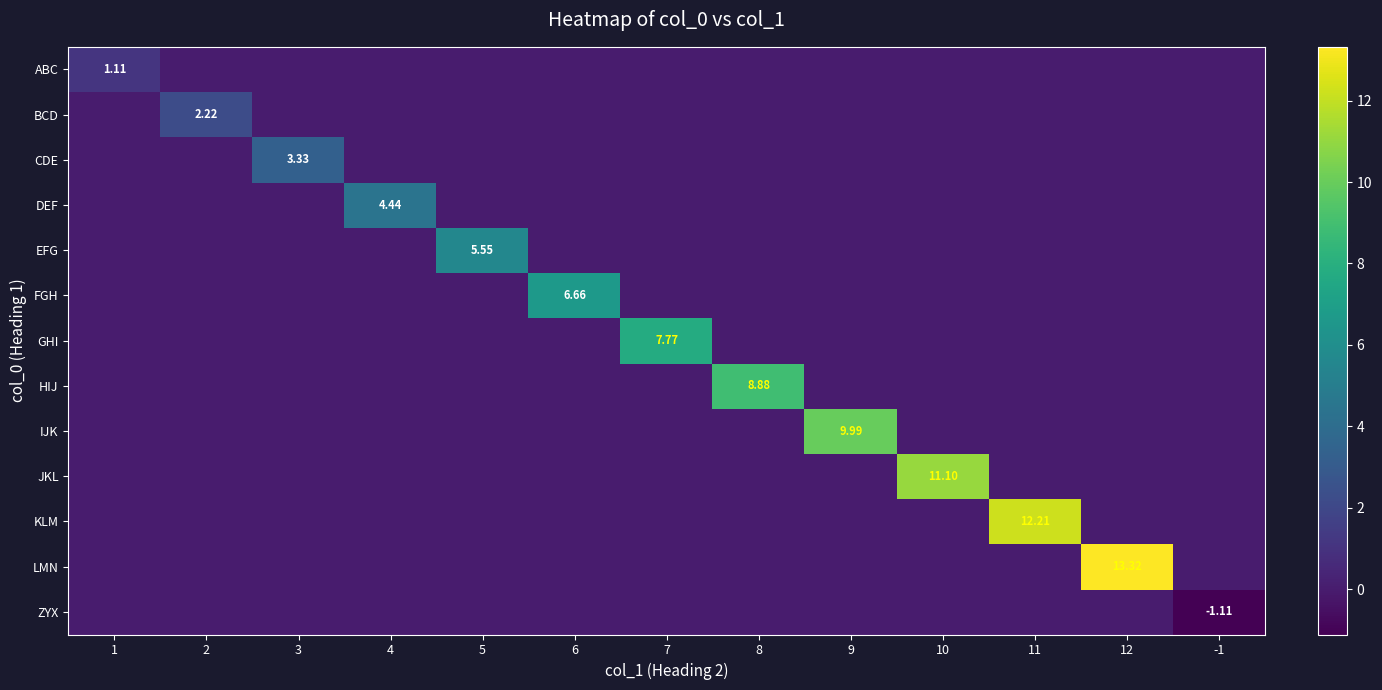

At which category is the sum across all series the highest?

12